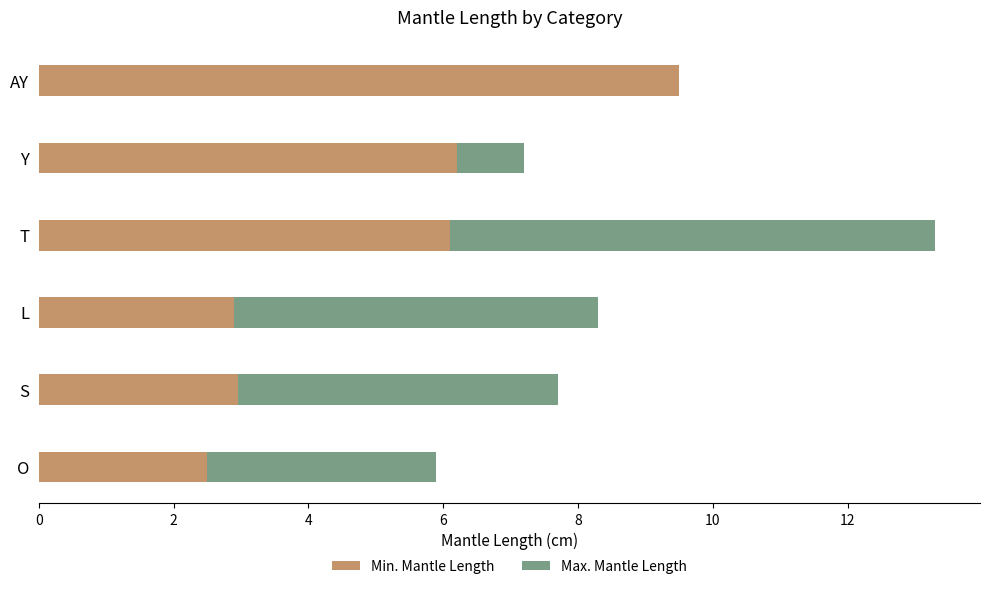

How many data points in Min. Mantle Length are above 6?

3